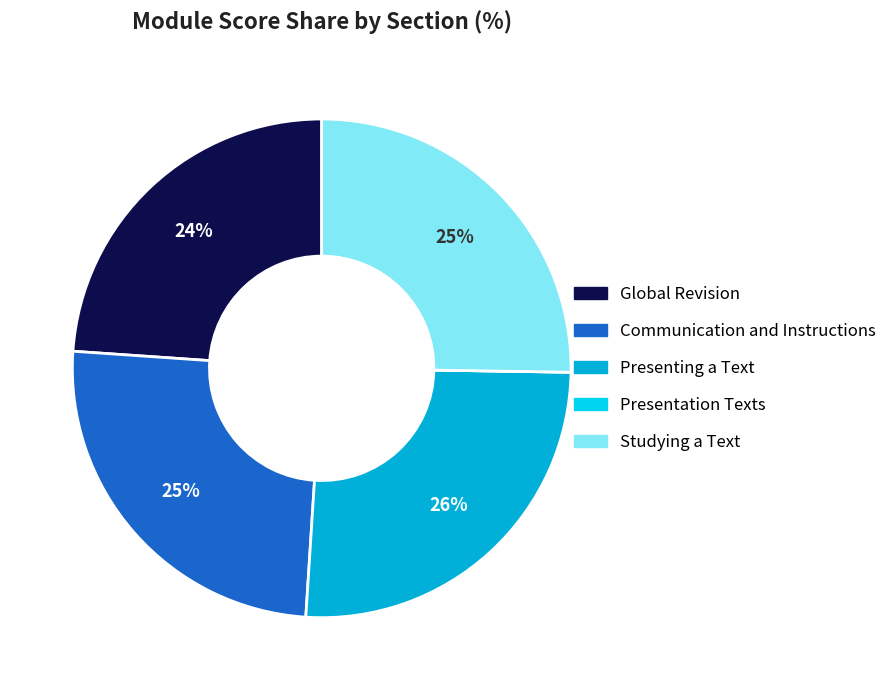

Is the sum of Global Revision and Communication and Instructions greater than half?

No